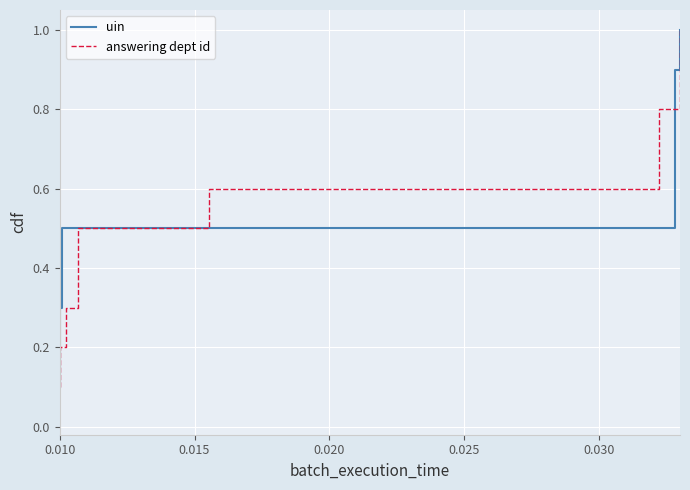

Count the answering dept id values in the range 0 to 1.

10